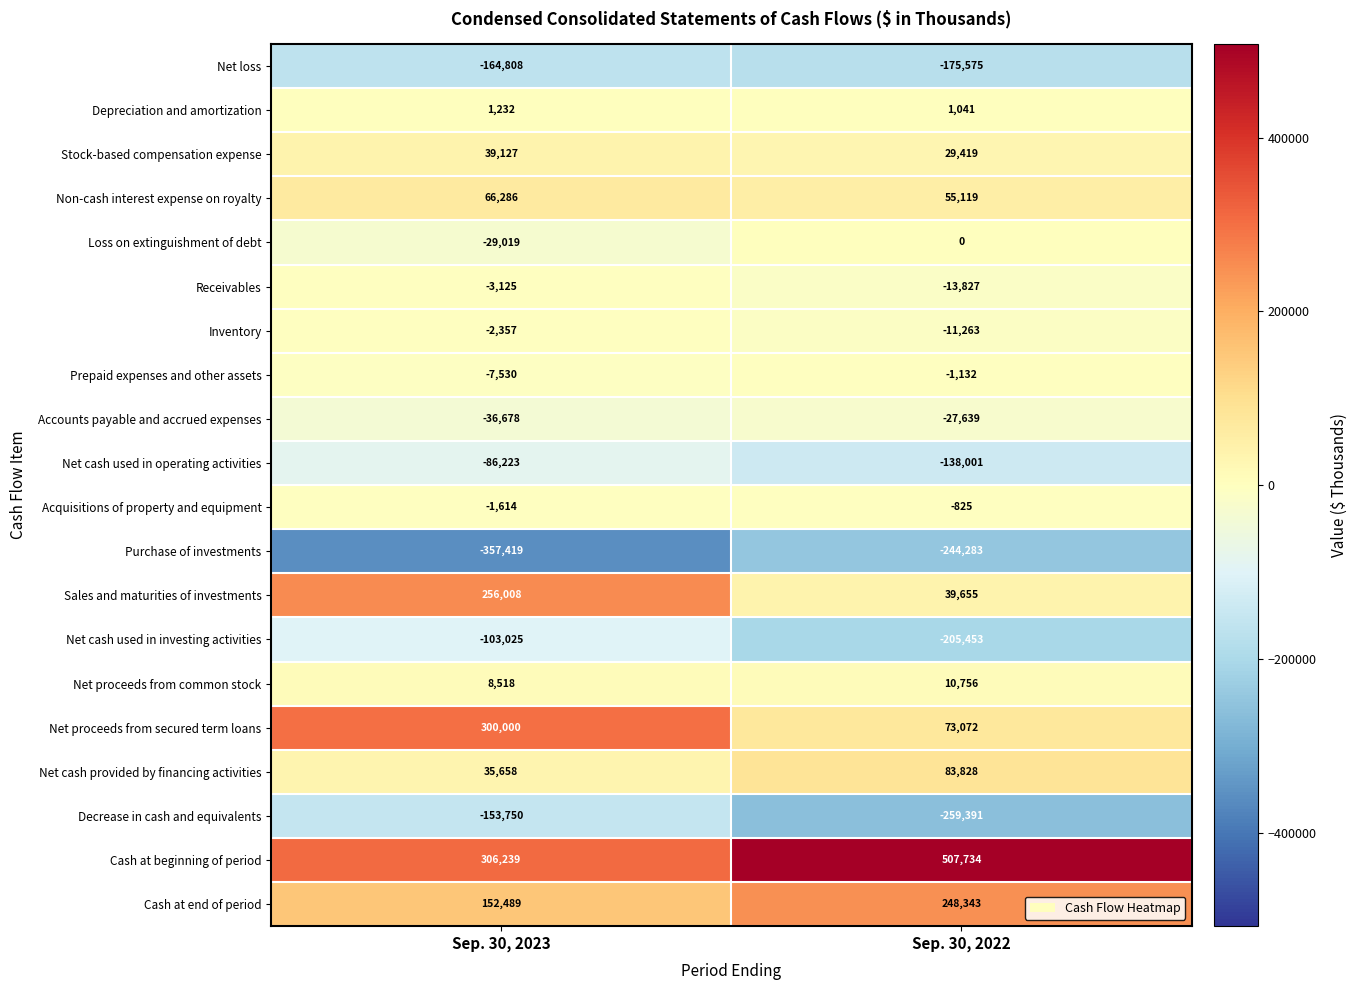

Which series has the largest total across all categories?

Cash at beginning of period